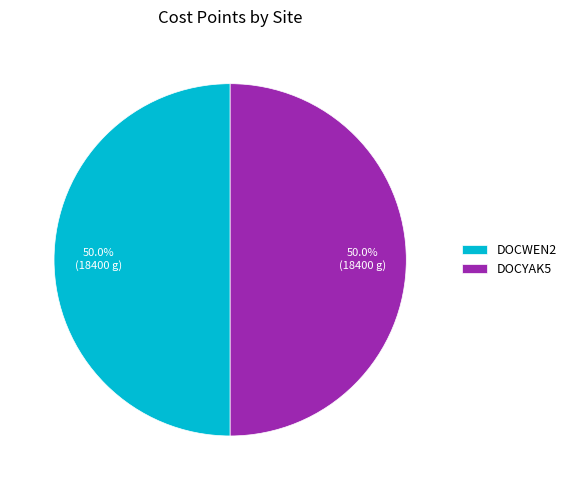

What percentage is NOT represented by DOCWEN2?

50.0%